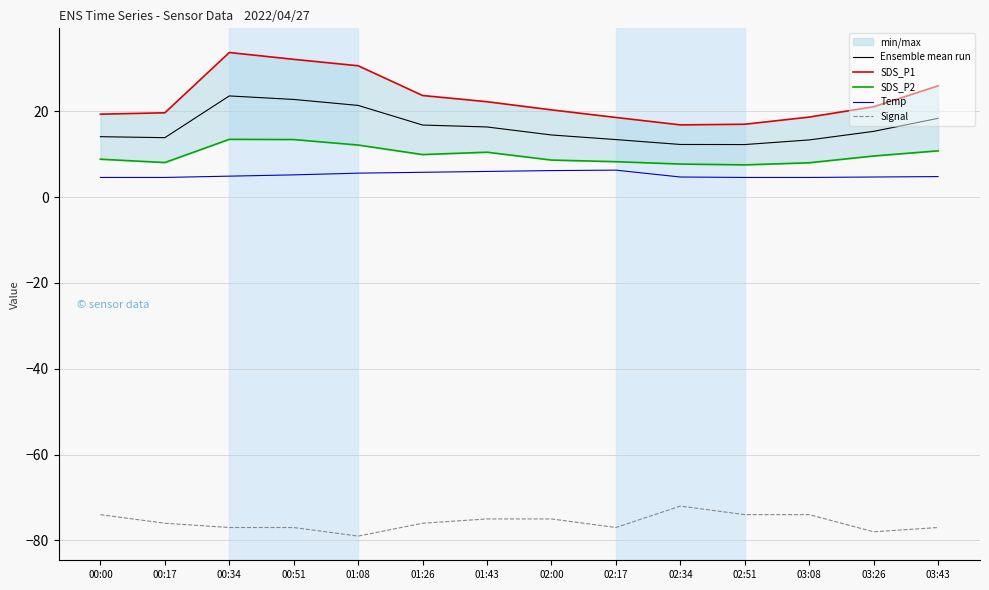

What is the maximum value shown in the chart?

33.7